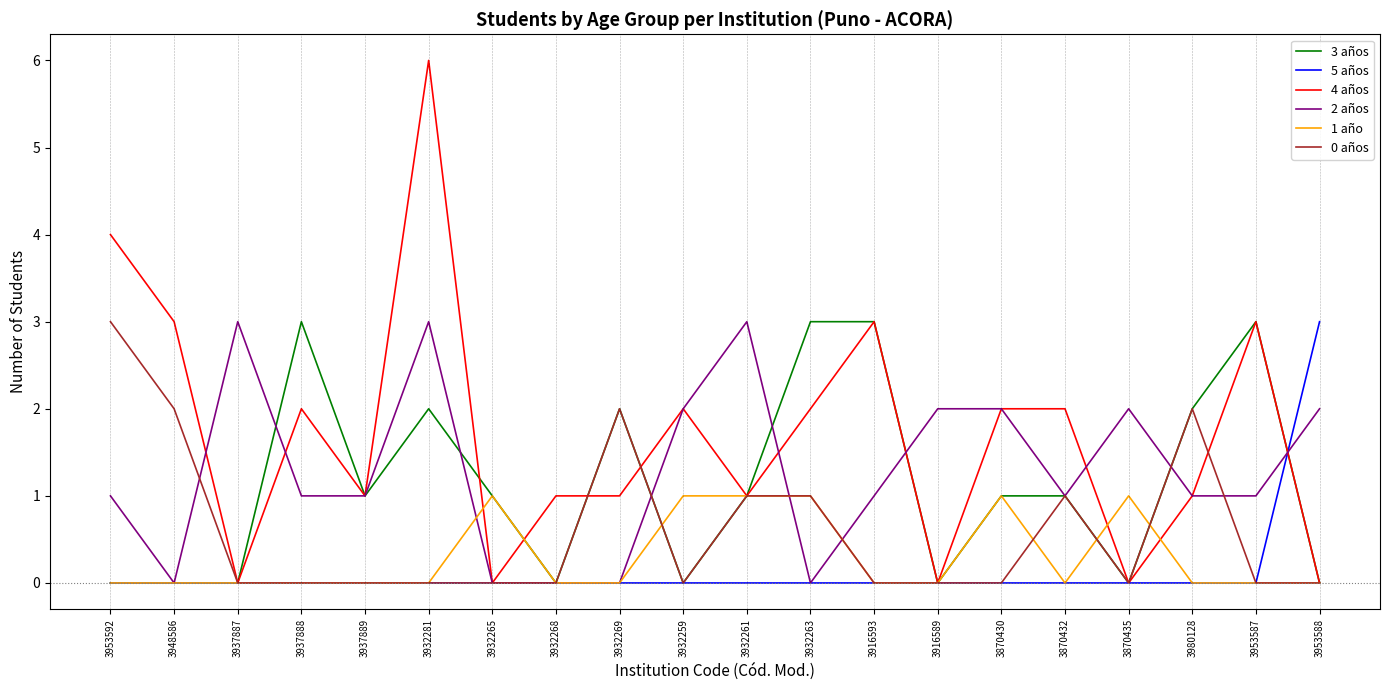

Between 3932281 and 3932268, which series saw the biggest shift?

4 años